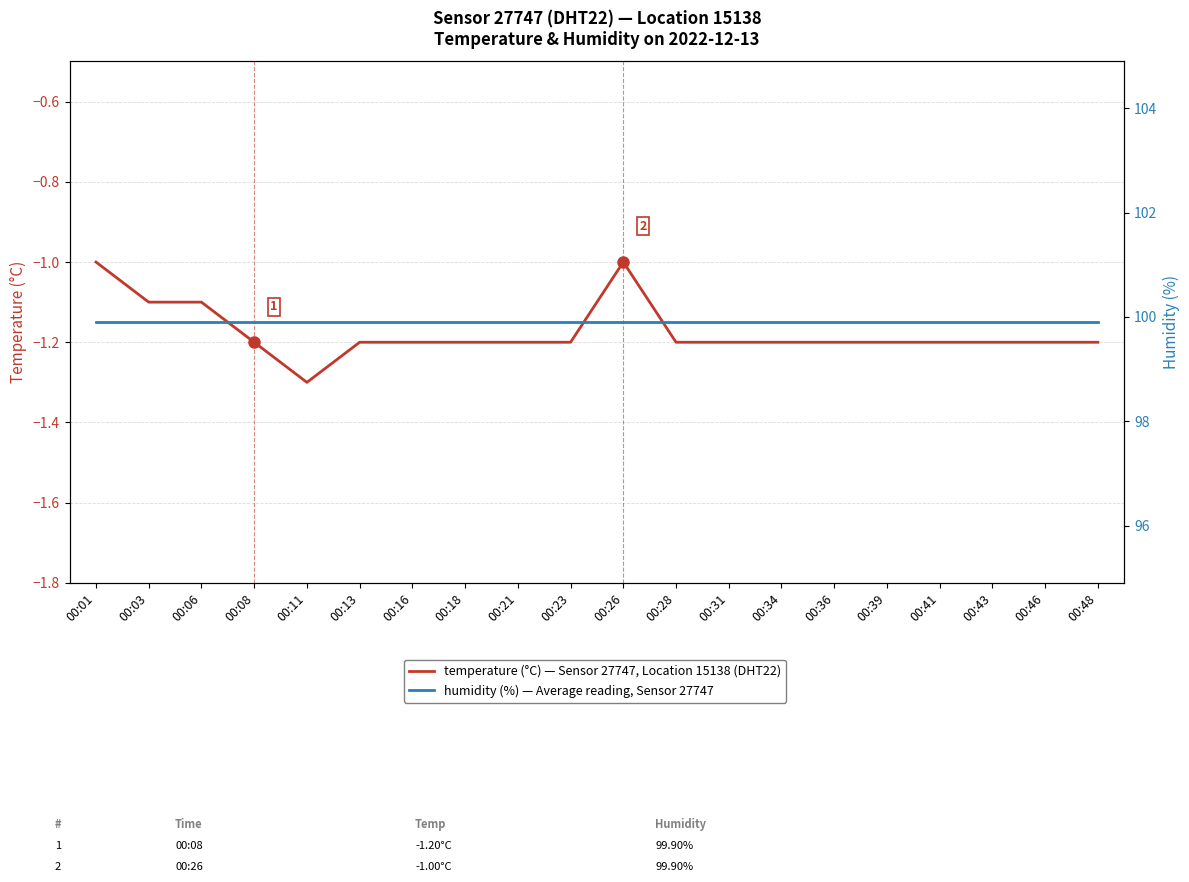

What is the total value across all series at 00:01?

98.9